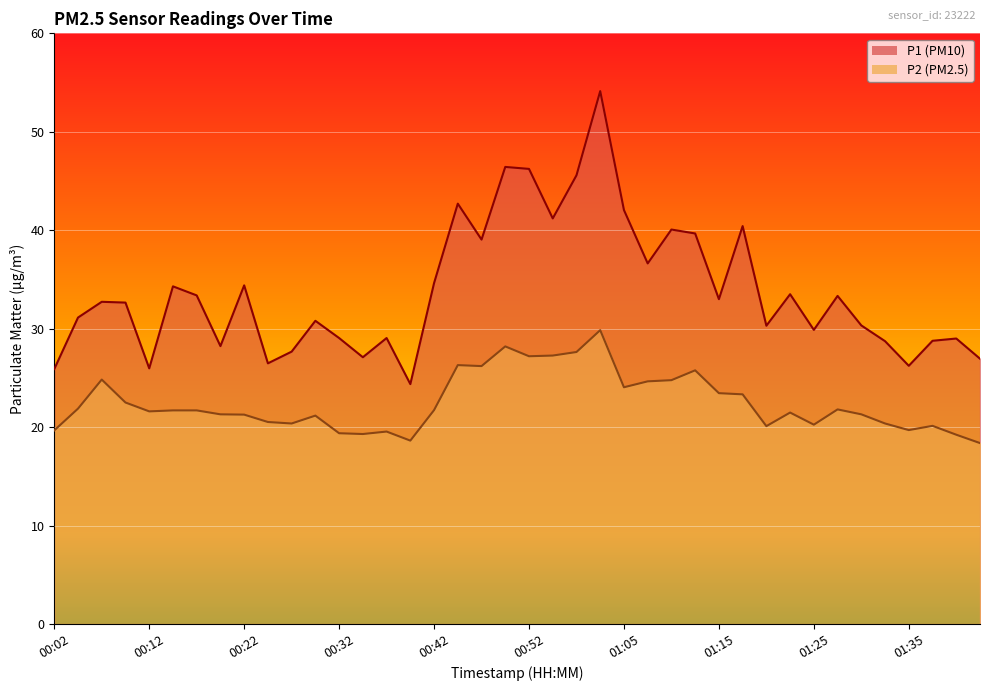

What value does the P2 series have at 00:35?

19.3